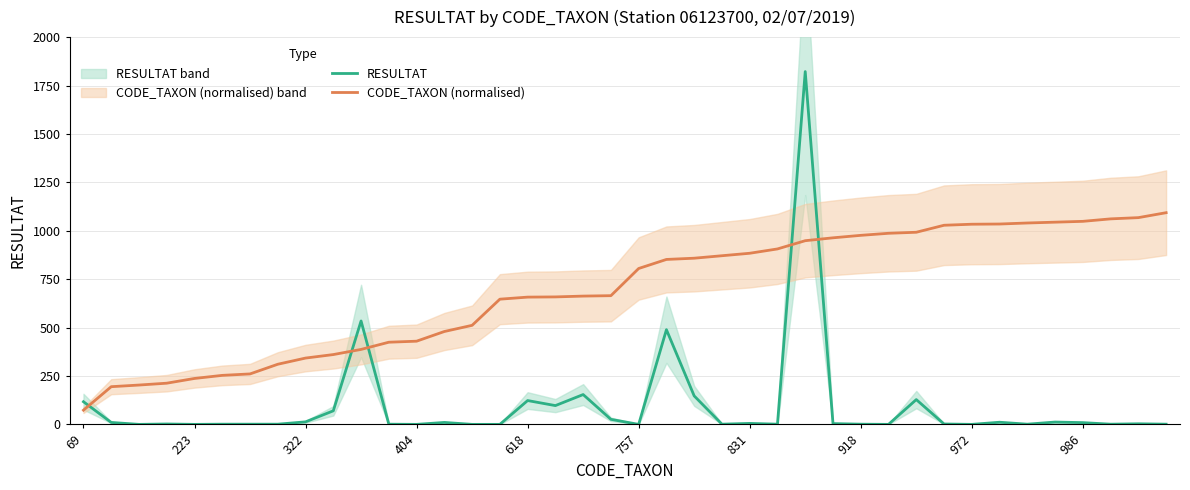

What is the approximate value of CODE_TAXON (normalised) at 13?

479.6